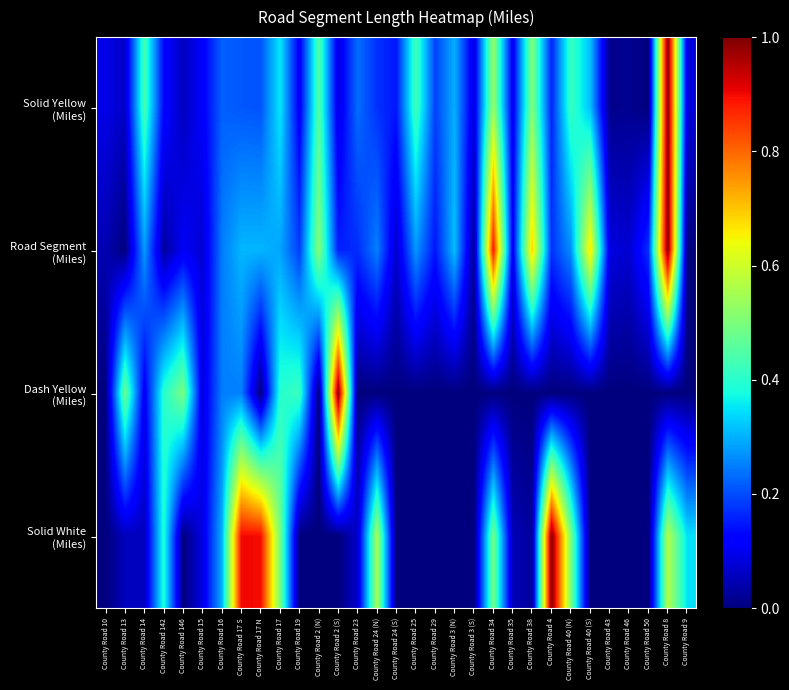

Which series has the largest total across all categories?

Road Segment (Miles)